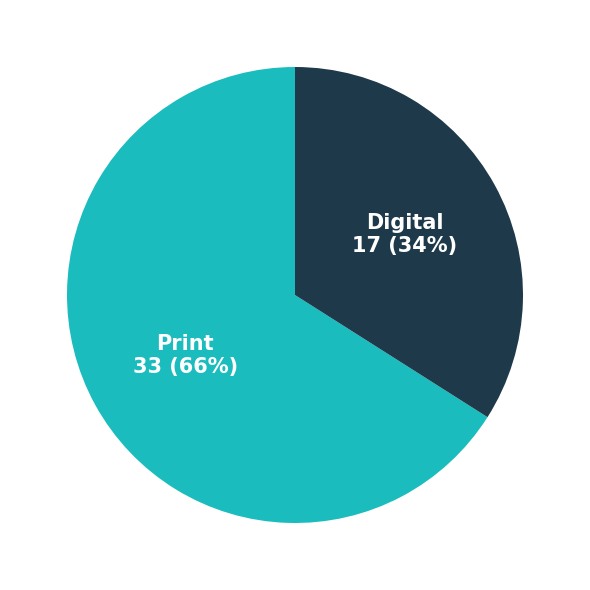

To the nearest percent, what is the average slice percentage?

50%